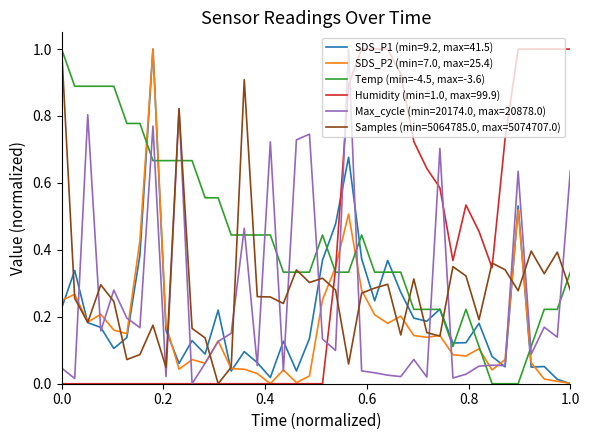

Which series has the largest total across all categories?

Temp (min=-4.5, max=-3.6)